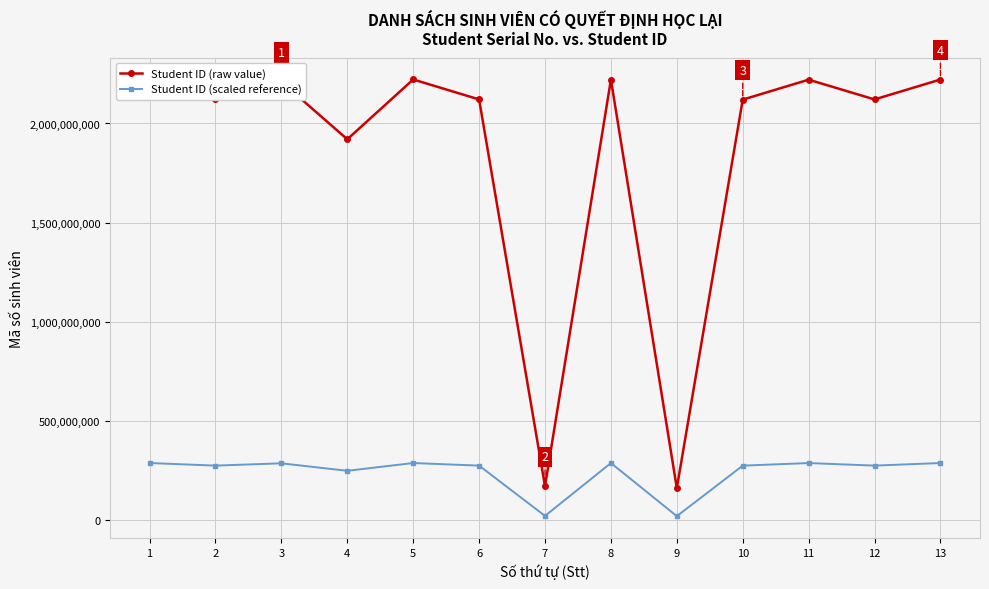

True or false: Student ID (raw value) and Student ID (scaled reference) cross at least once.

False